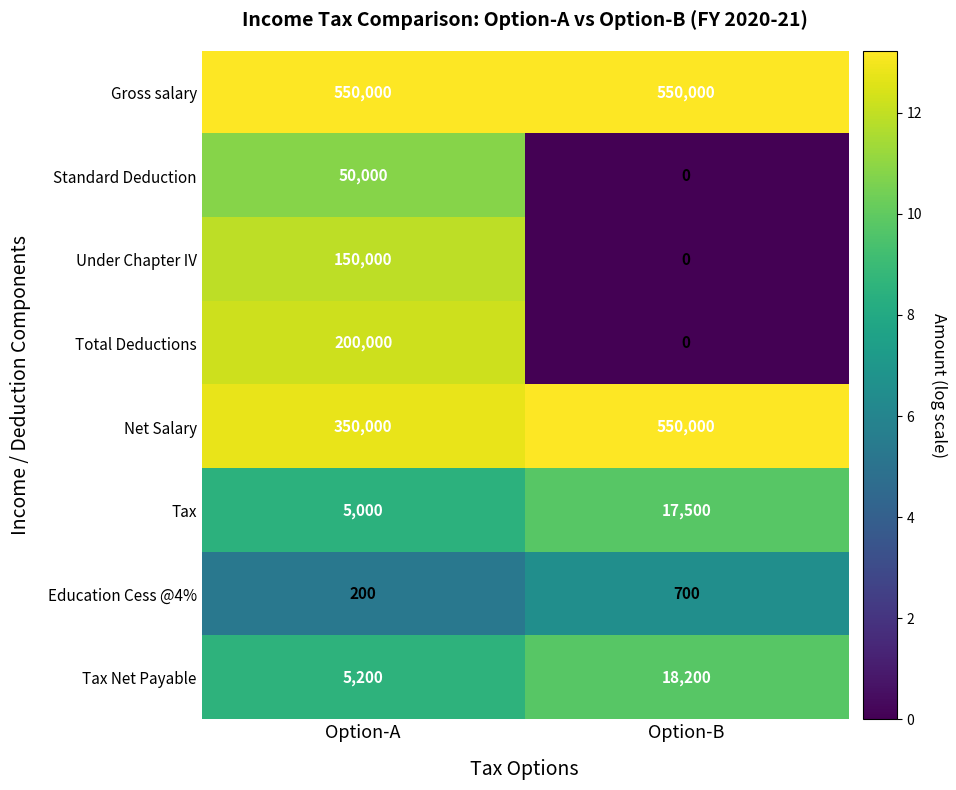

True or false: Education Cess @4% has a value of 263 at Option-B.

False